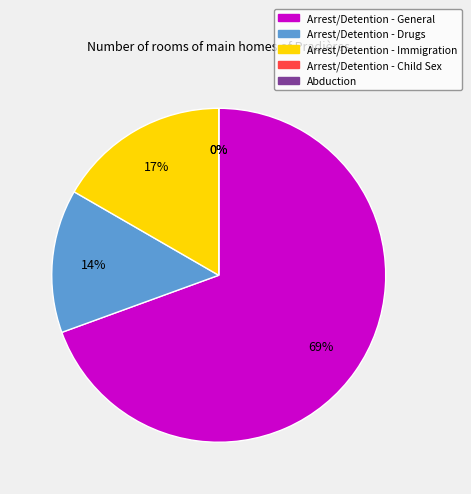

Is it true that Arrest/Detention - Child Sex is 0% of the pie?

True